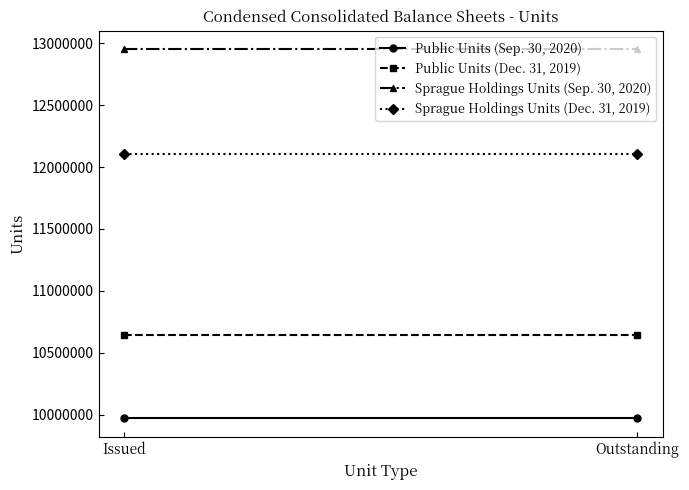

The value of Sprague Holdings Units (Dec. 31, 2019) at Issued is 12106348. True or false?

True